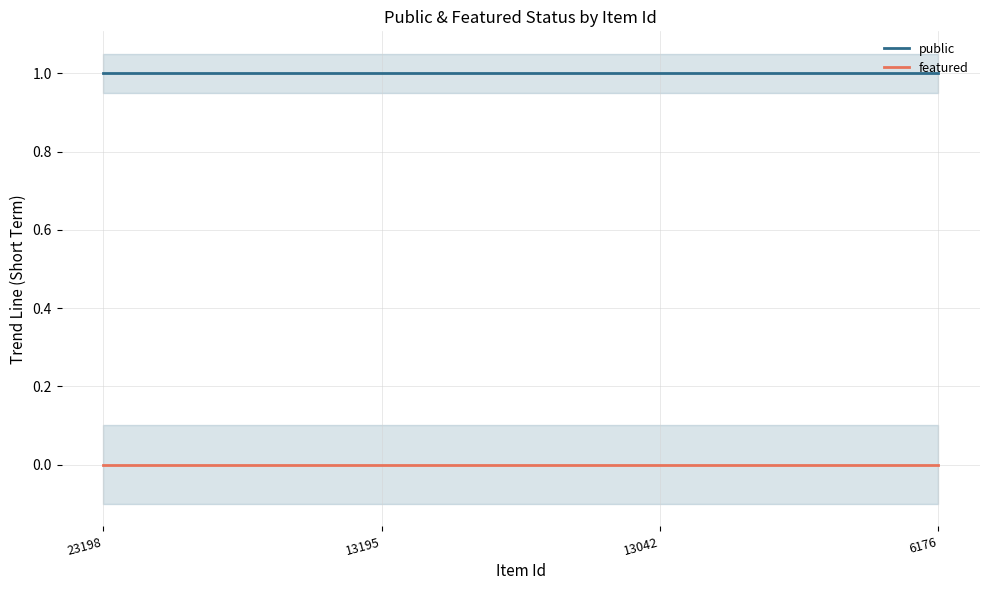

Which label corresponds to the largest value in the chart?

23198